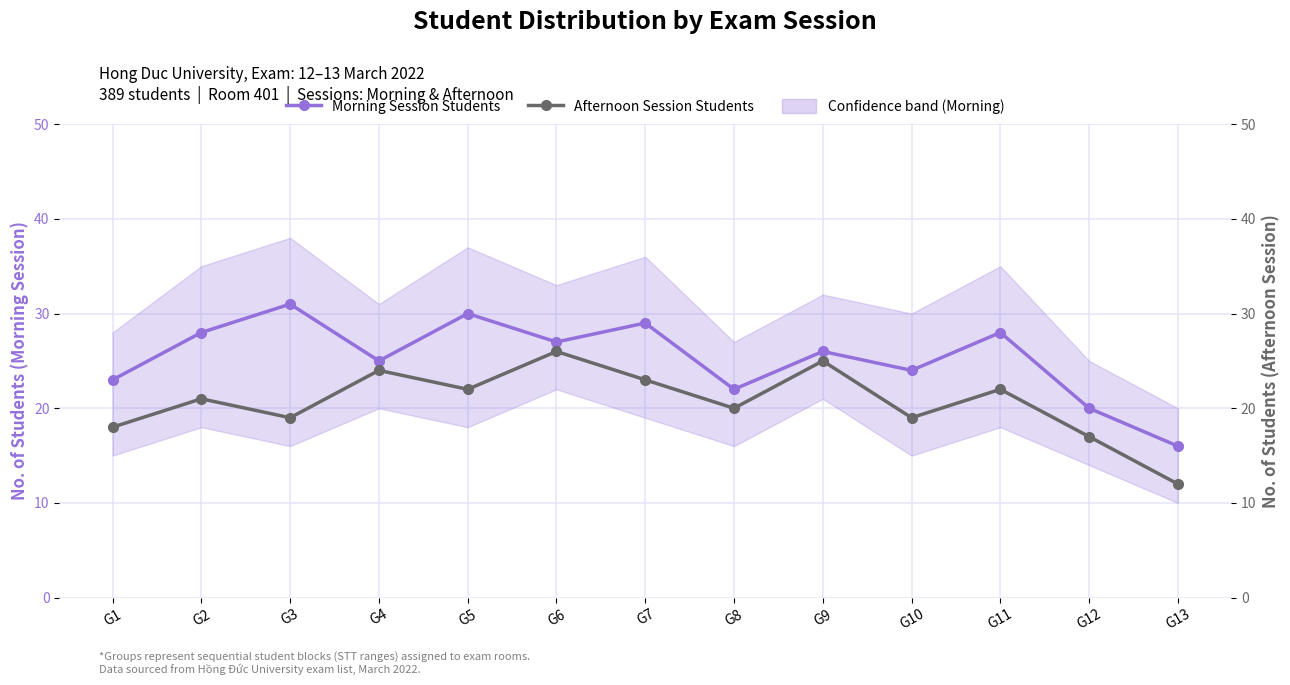

Count the number of data series in this chart.

2